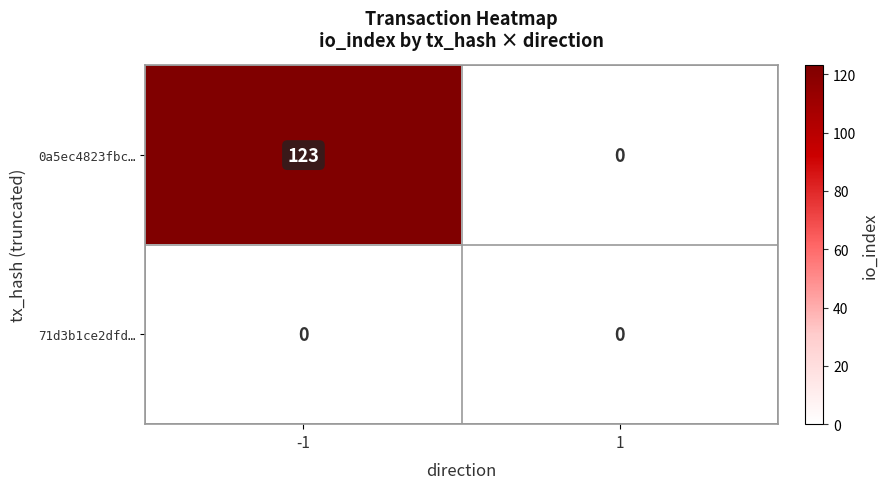

How many distinct data groups are displayed?

2